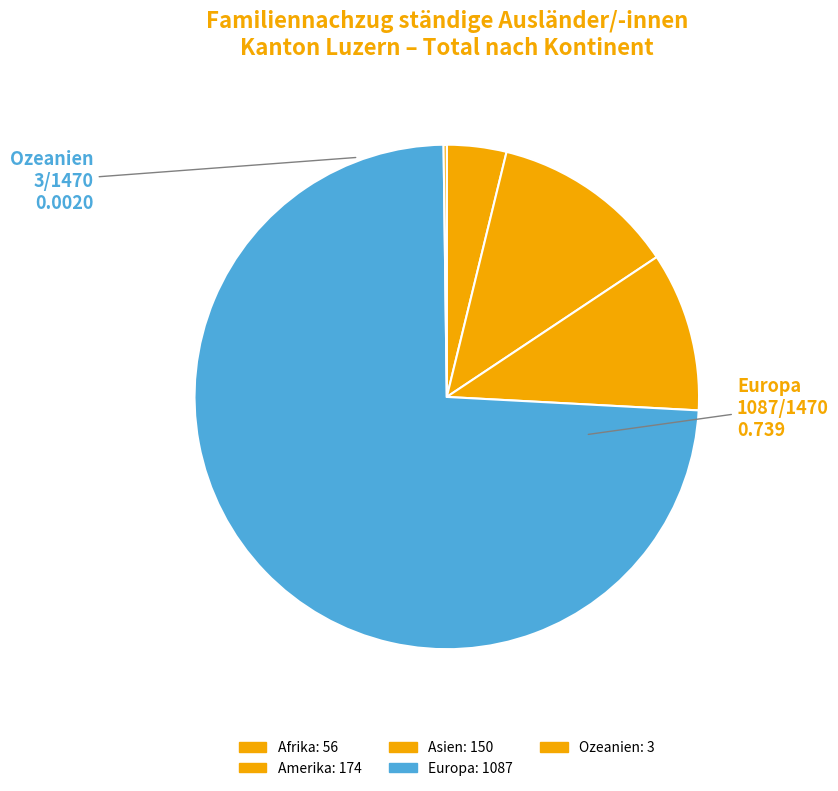

How many segments does this pie chart have?

5